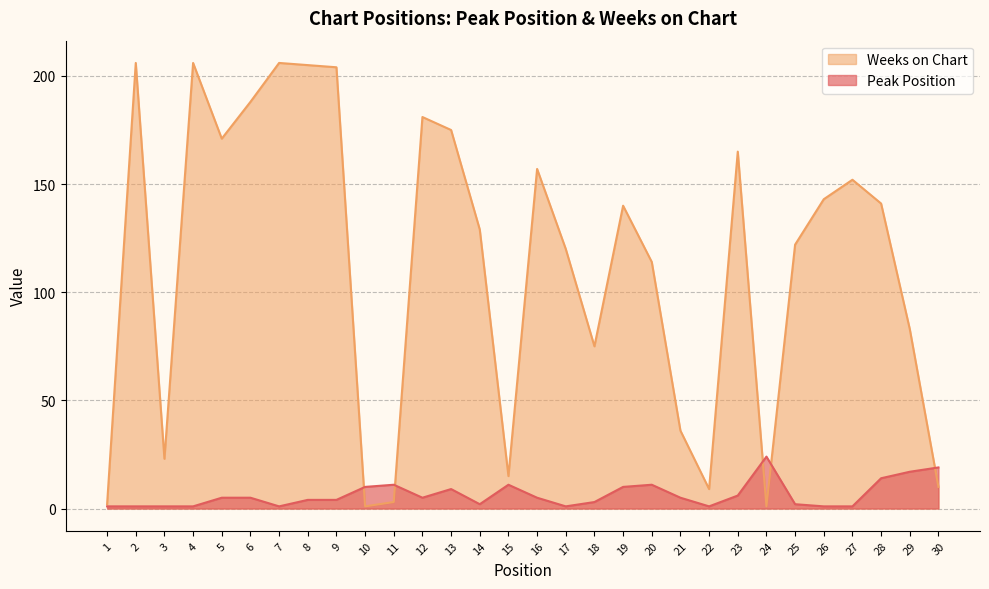

Which category has the highest value across all series?

2